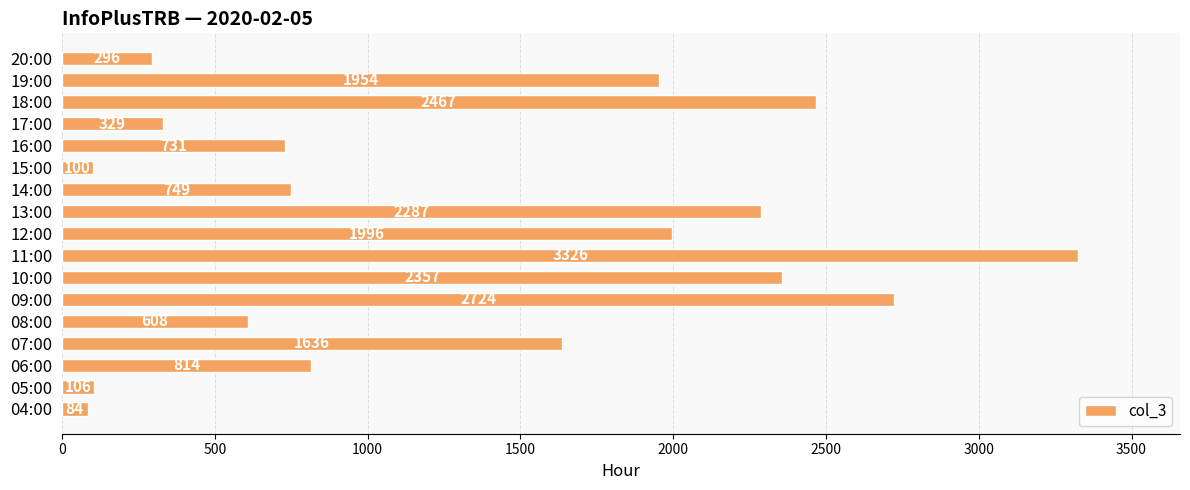

Is it true that the value at 17:00 is 329?

True